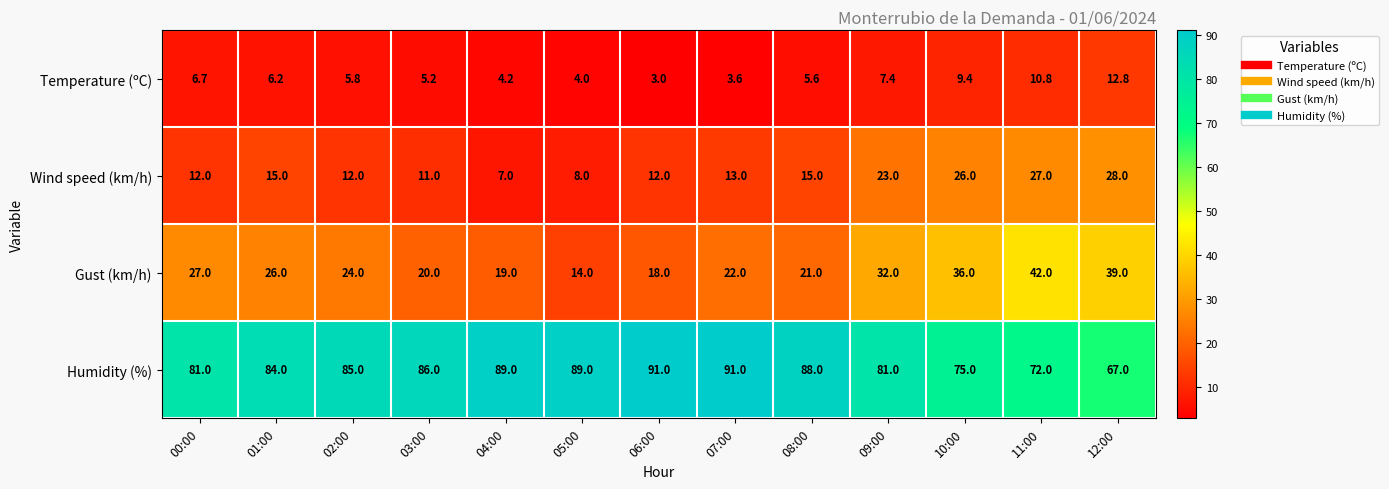

What is the approximate value of Gust (km/h) at 01:00?

26.0